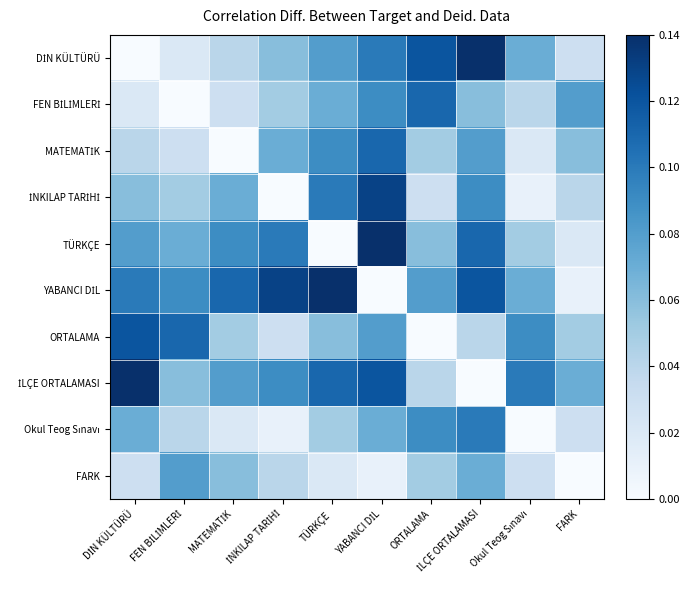

What is the total value across all series at MATEMATİK?

0.6